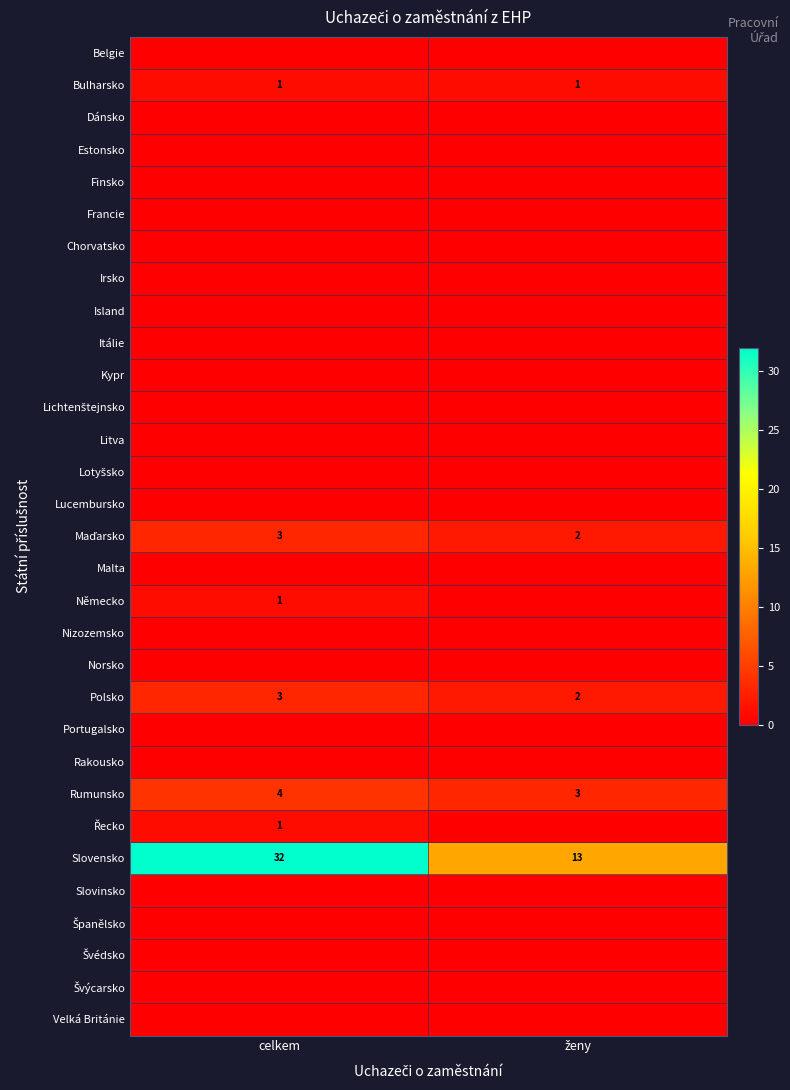

Is the value of Finsko at ženy greater than the value of Švýcarsko at ženy?

No